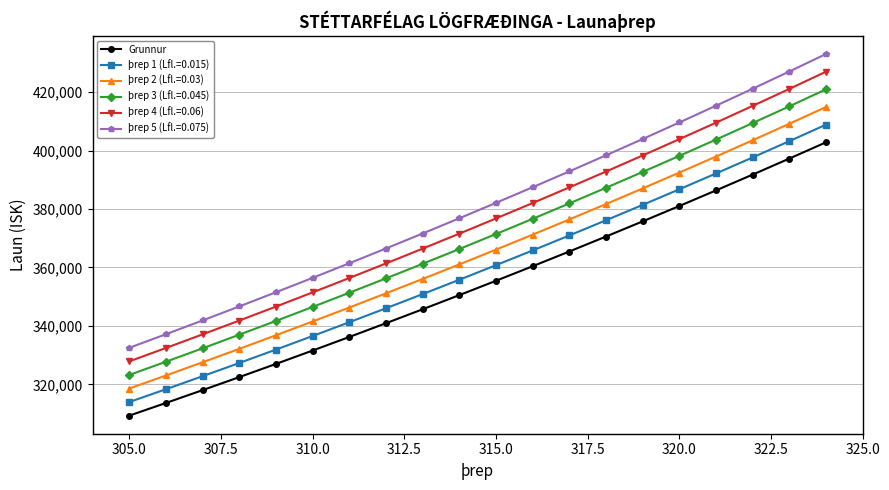

True or false: Grunnur has more than 1 points higher than both neighbors.

False